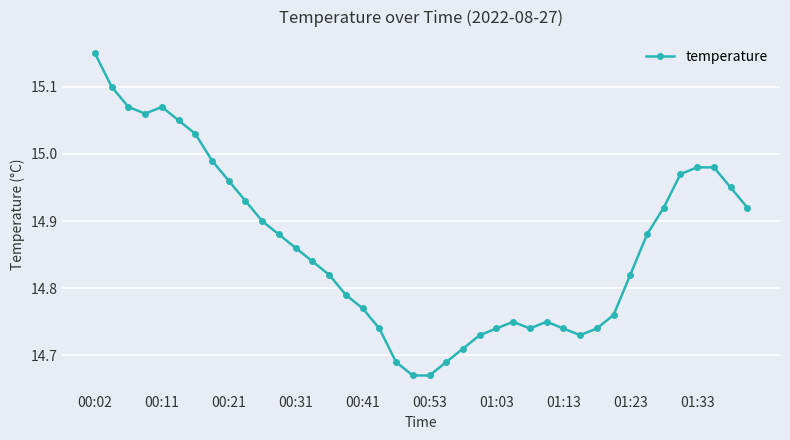

How many lines are shown in the chart?

1